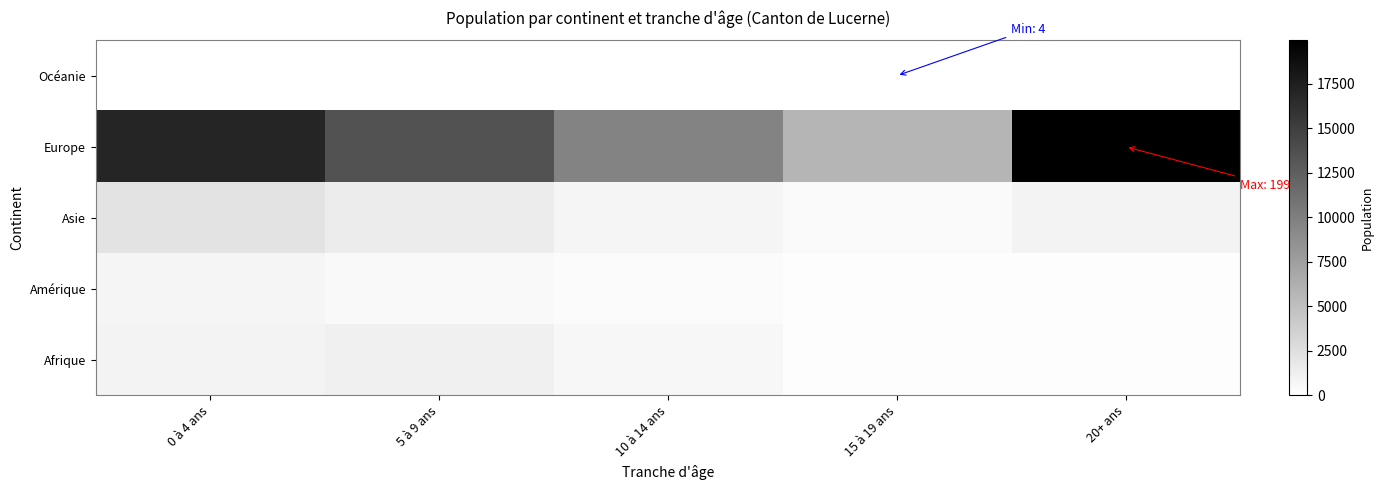

Which has a higher value, 15 à 19 ans or 20+ ans?

20+ ans